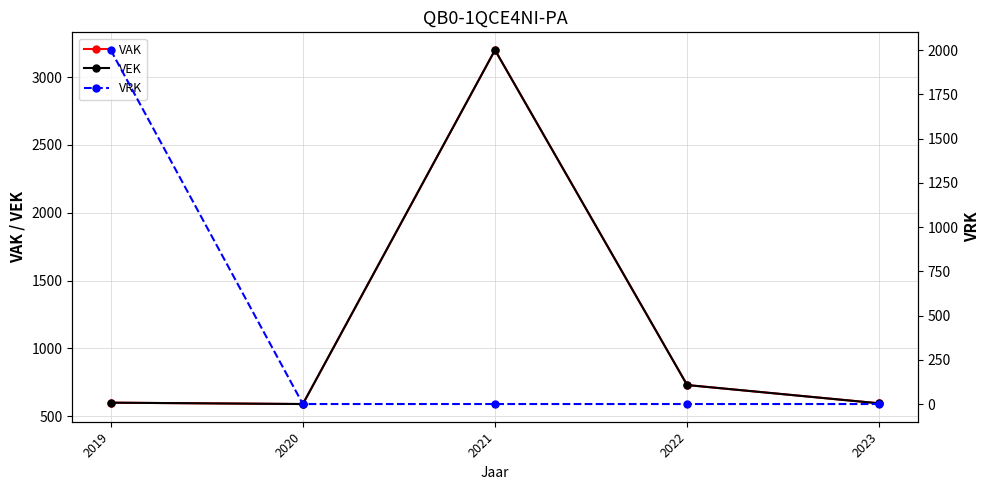

Which has a higher value, 2023 or 2020?

2023